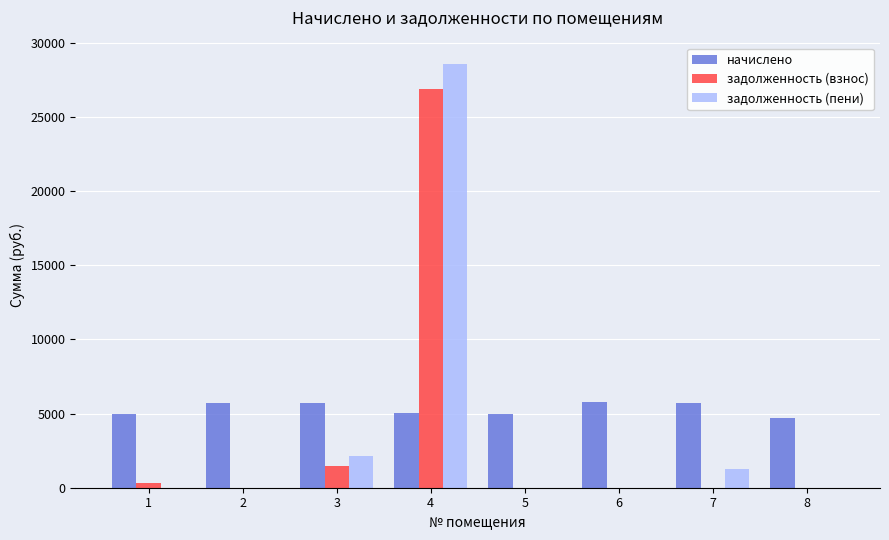

Between 3 and 5, which series saw the biggest shift?

задолженность (пени)